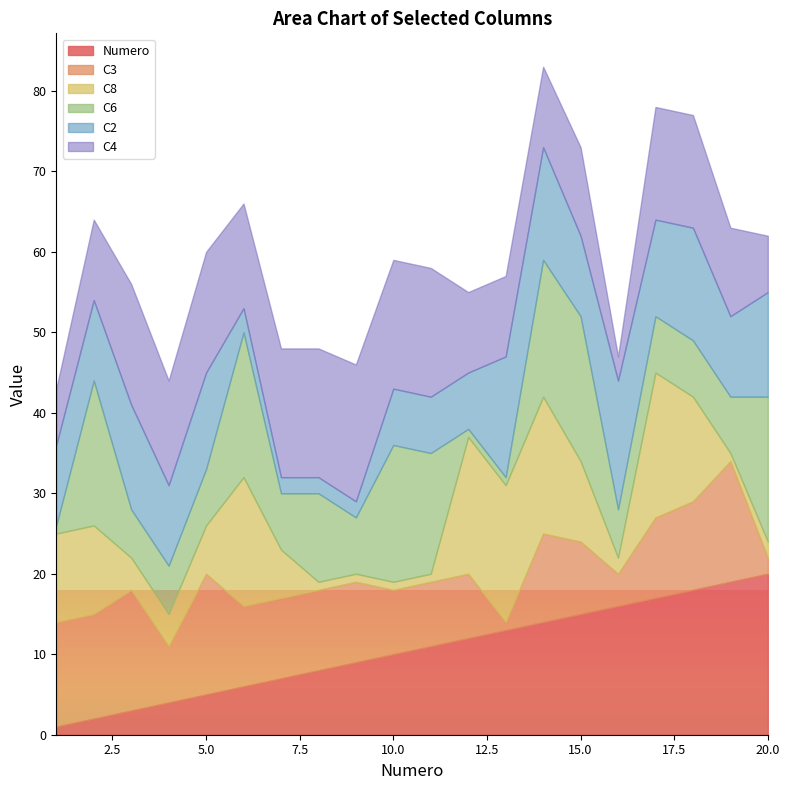

At how many categories does at least one series exceed 10?

20